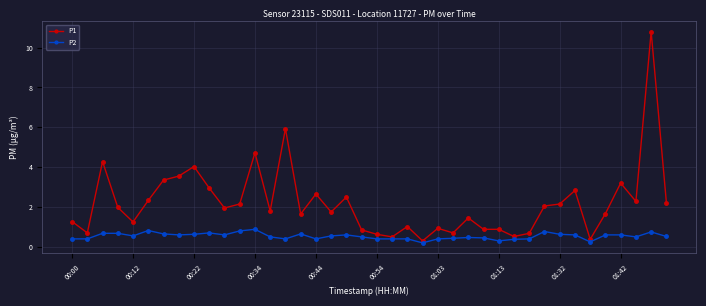

What is the value of the P2 point at the 38th from the left?

0.5